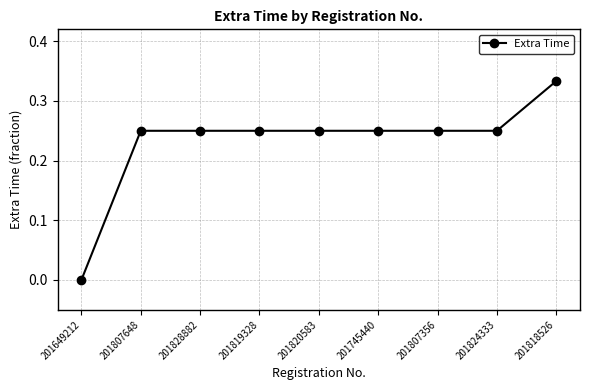

What is the sum of the values at 201824333 and 201807356?

0.5